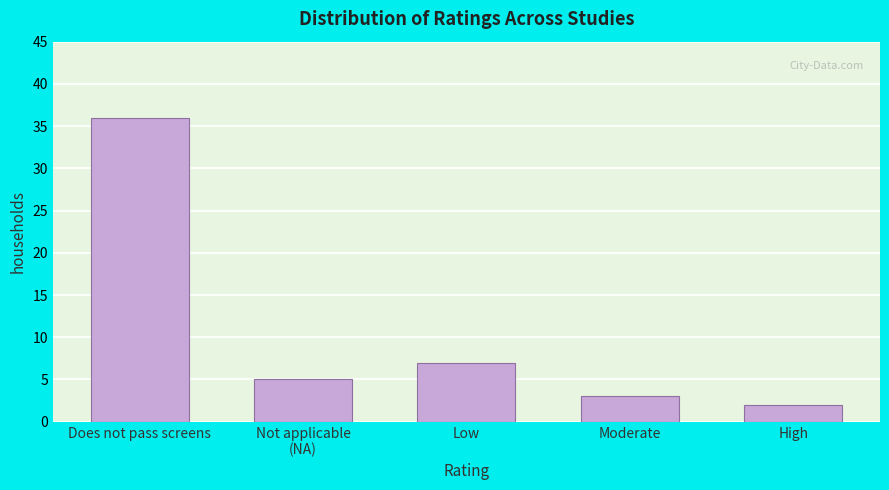

Reading right to left, extract all data points from this chart.

2	3	7	5	36